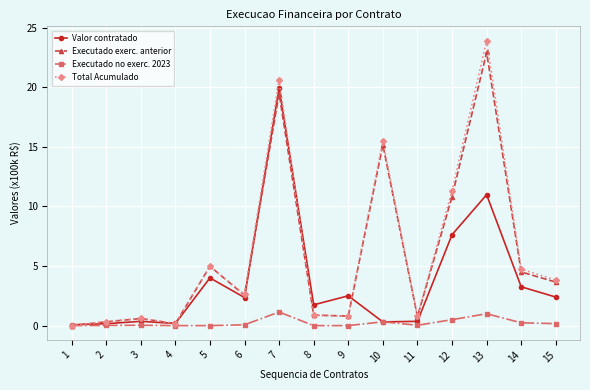

How many values in the Total Acumulado series are below 2?

7